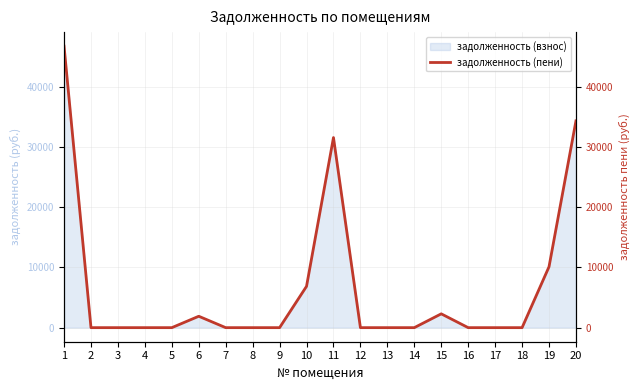

How many data points does each series have?

20